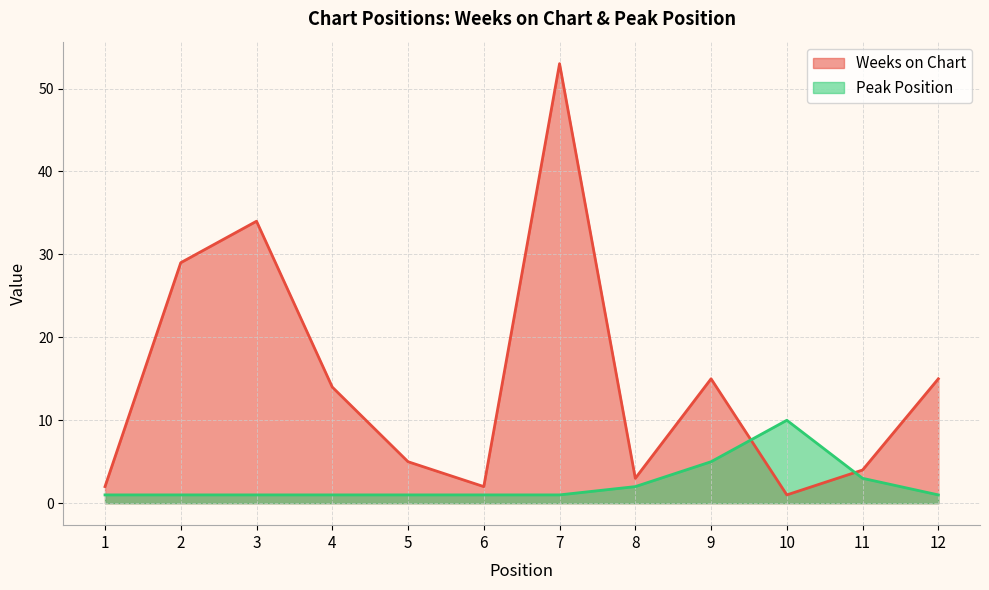

Which has a higher value, 9 or 6?

9